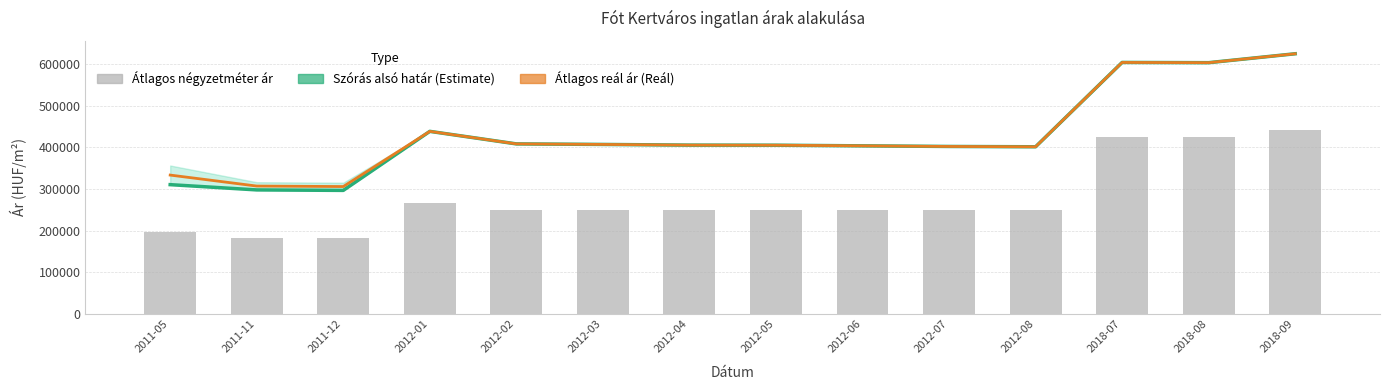

What is the minimum value for Szórás alsó határ (Estimate)?

296892